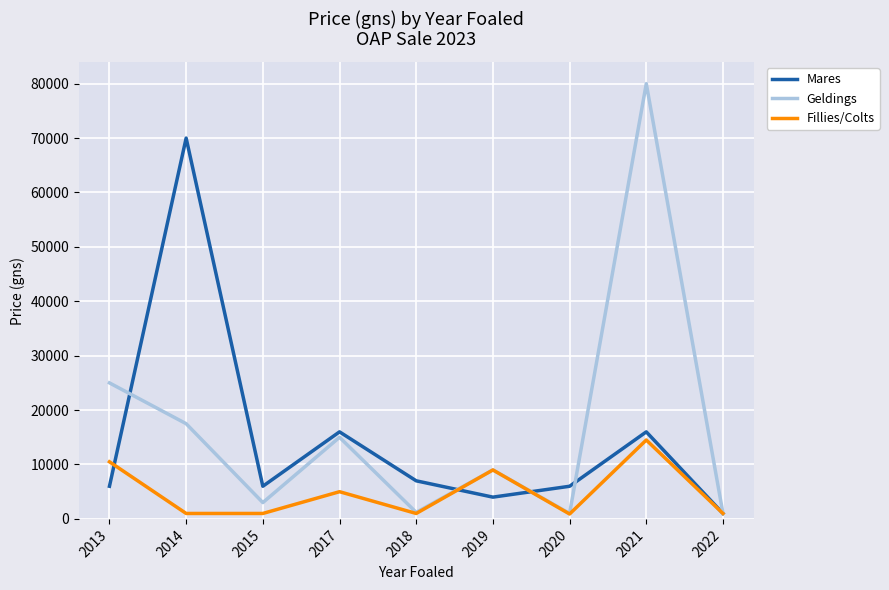

List the series in order of their peak value, lowest first.

Fillies/Colts, Mares, Geldings